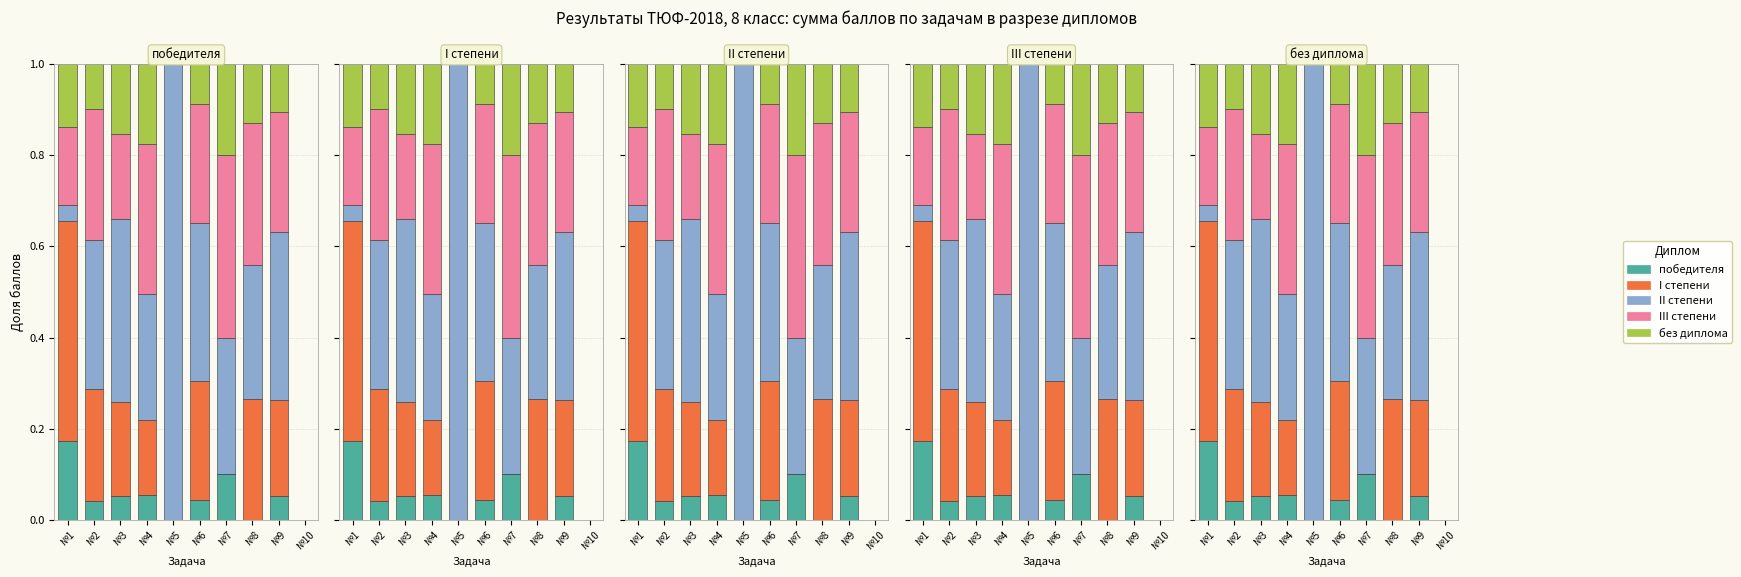

What is the difference between the second highest and second lowest values in the I степени series?

0.3